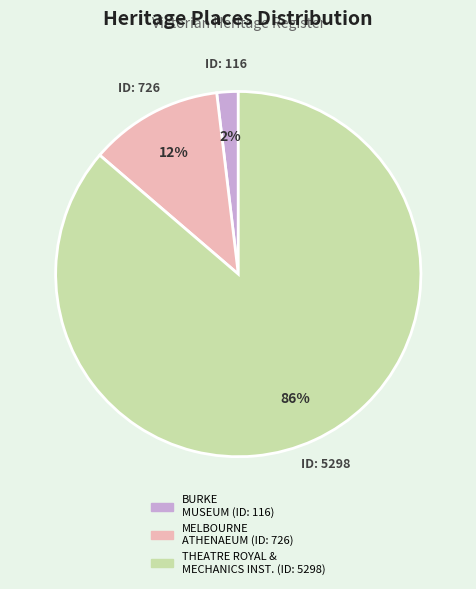

Count the number of slices in the pie.

3